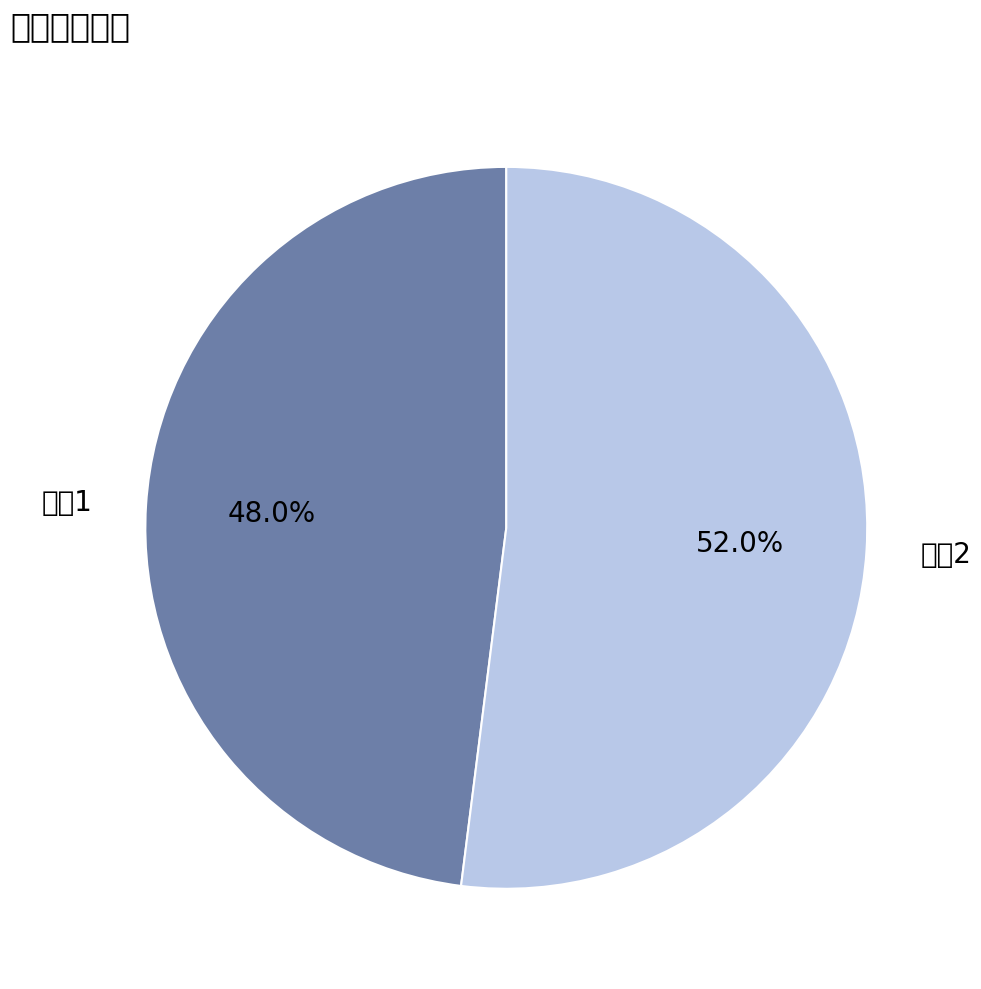

Is there a majority slice in this chart?

Yes